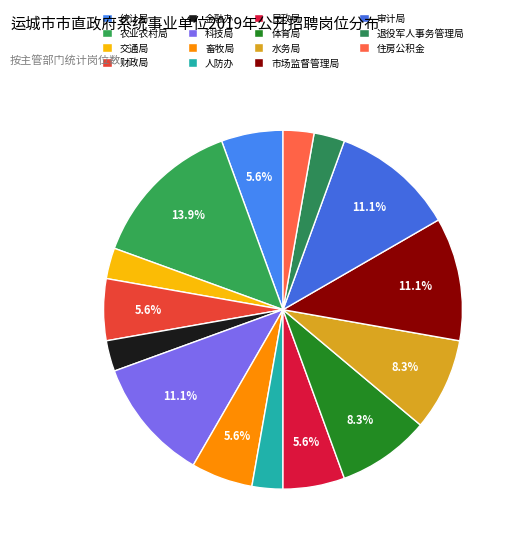

Is 市场监督管理局 the majority of the pie?

No